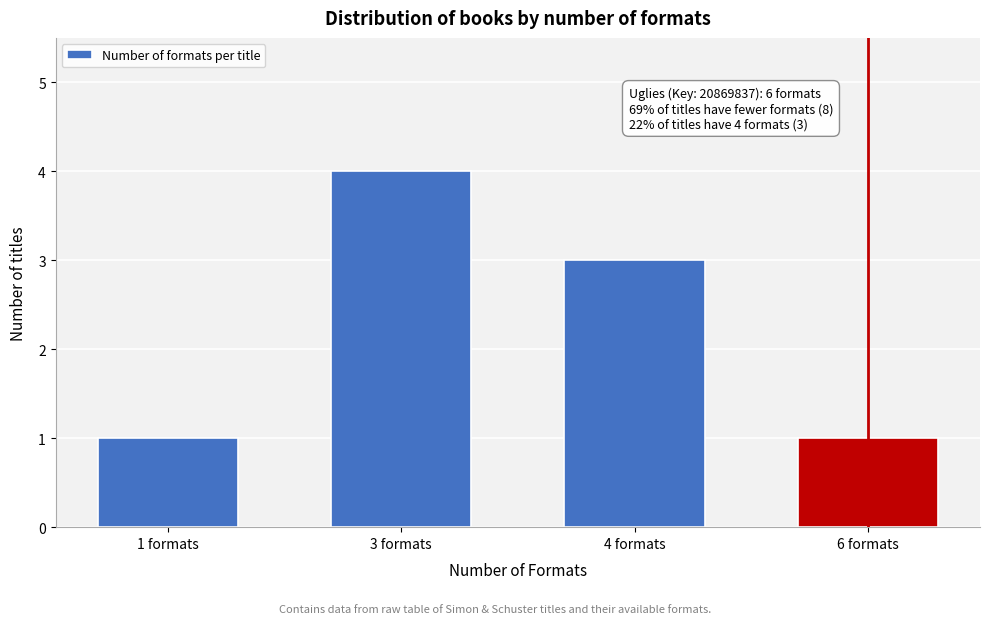

Reading left to right, transcribe all the data shown in this chart.

1	4	3	1